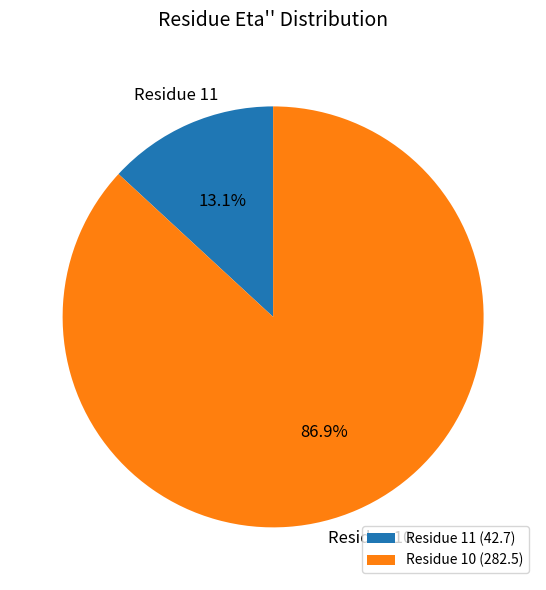

Is the sum of Residue 10 (282.5) and Residue 11 (42.7) greater than half?

Yes